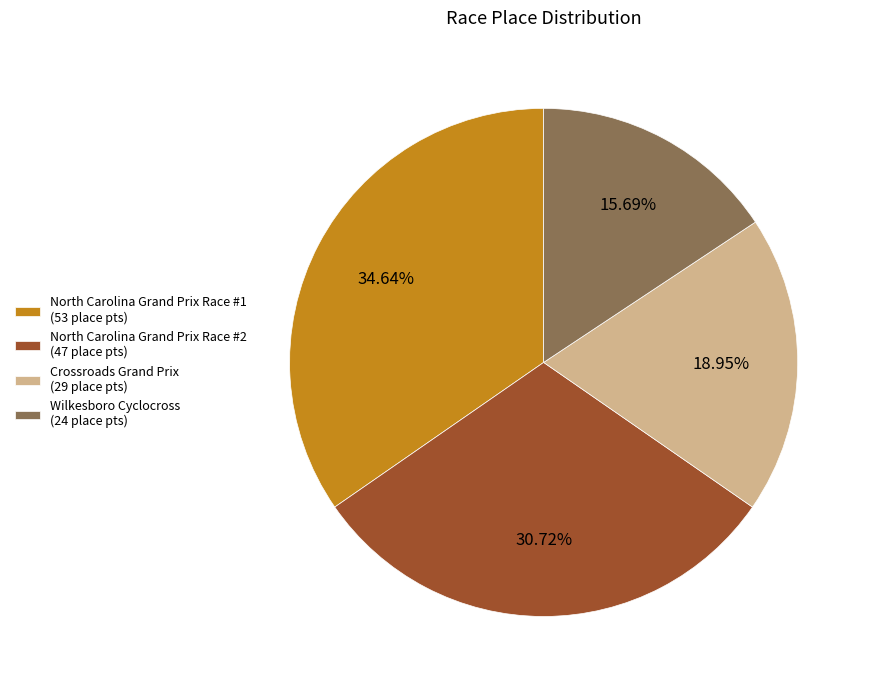

Which has a higher value, Crossroads Grand Prix (29 place pts) or North Carolina Grand Prix Race #1 (53 place pts)?

North Carolina Grand Prix Race #1 (53 place pts)